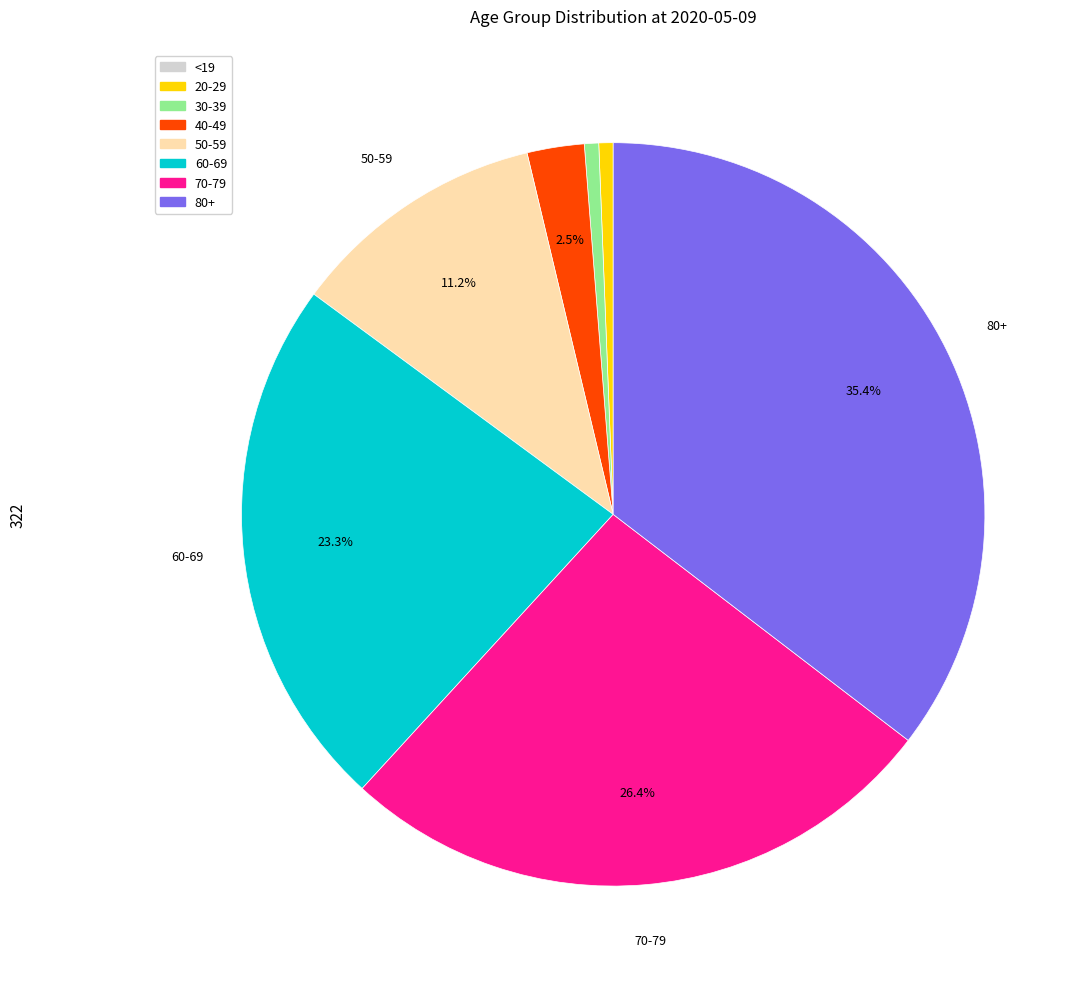

To the nearest percent, what is the difference between the largest and smallest slice percentages?

35%